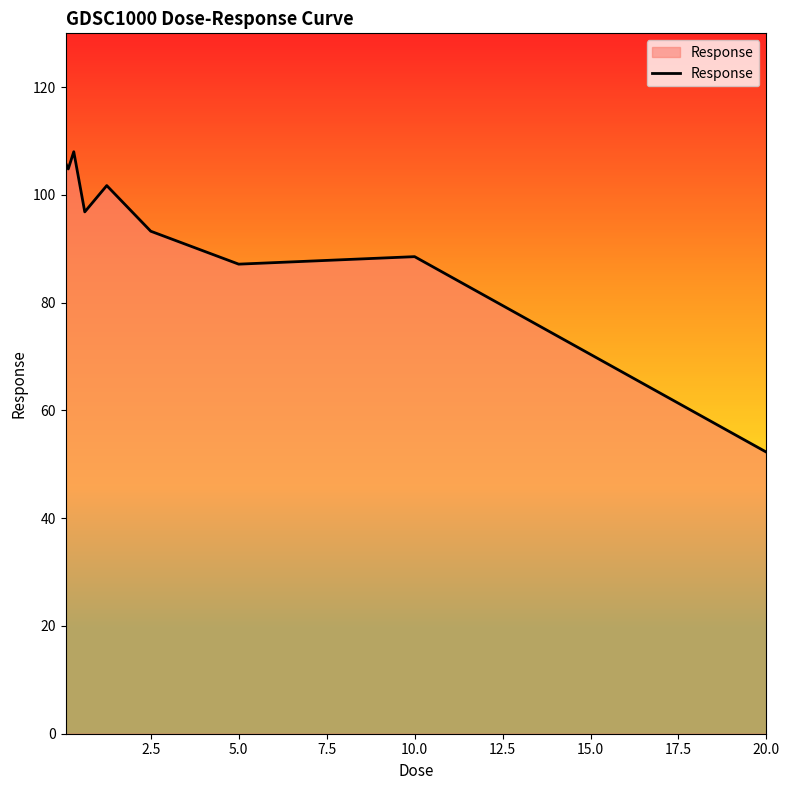

What is the maximum value shown in the chart?

108.0